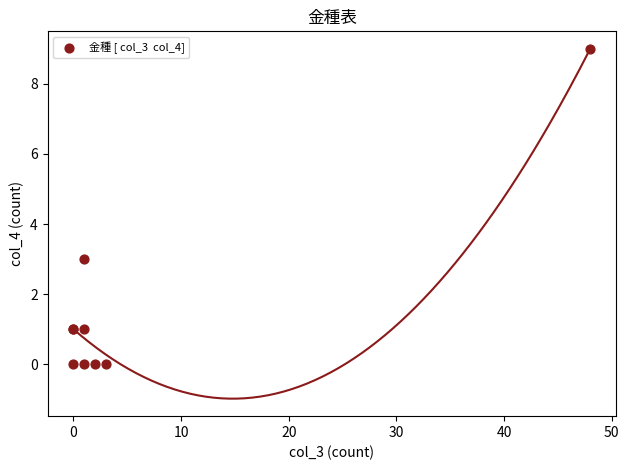

What Y value in the scatter plot is closest to 4?

3